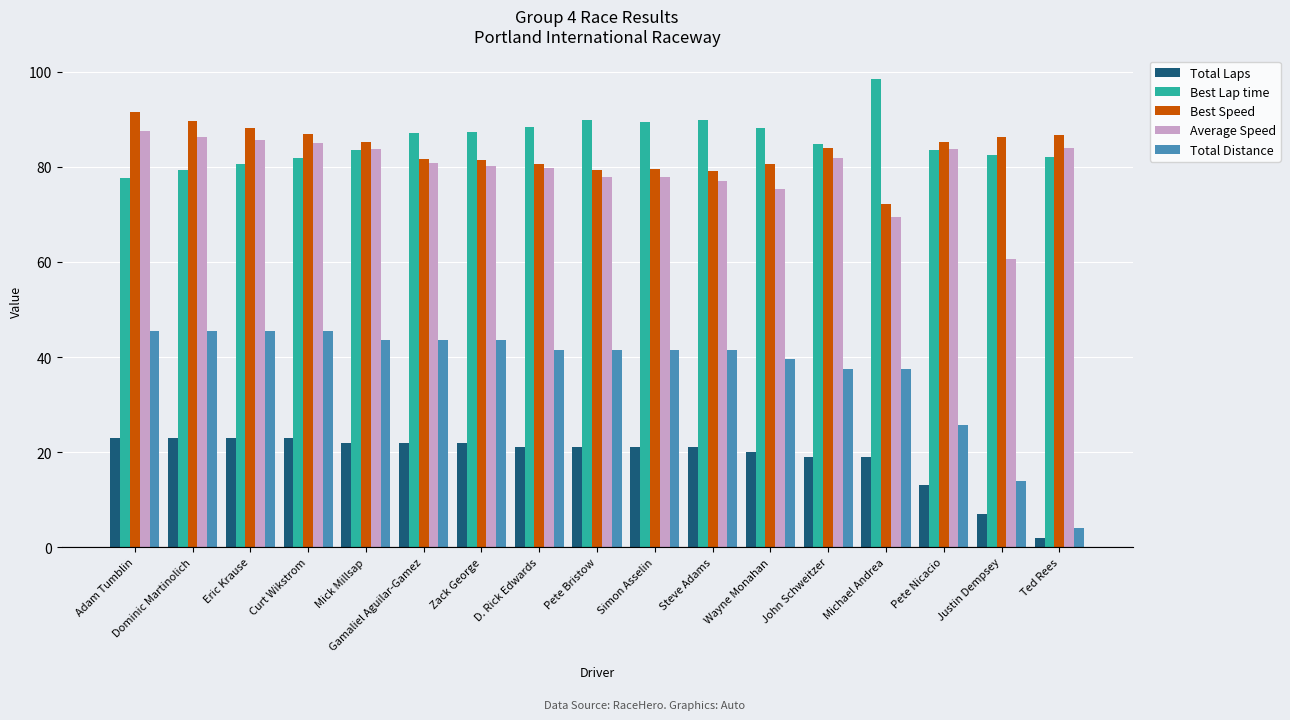

What is the average value of the Total Laps series?

18.9